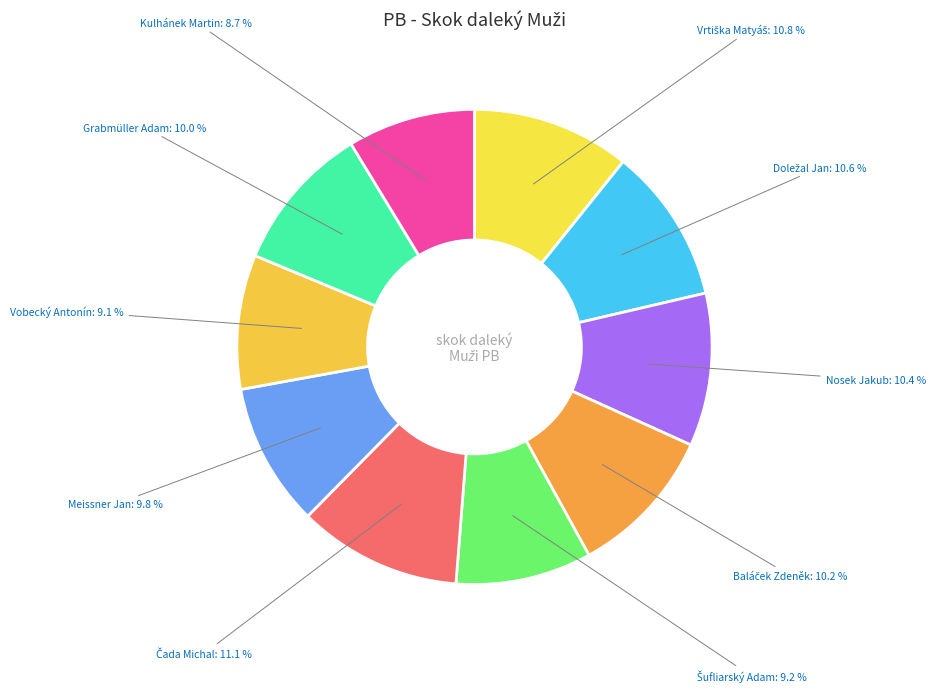

Approximately how many times larger is the value at Meissner Jan compared to Grabmüller Adam?

1.0